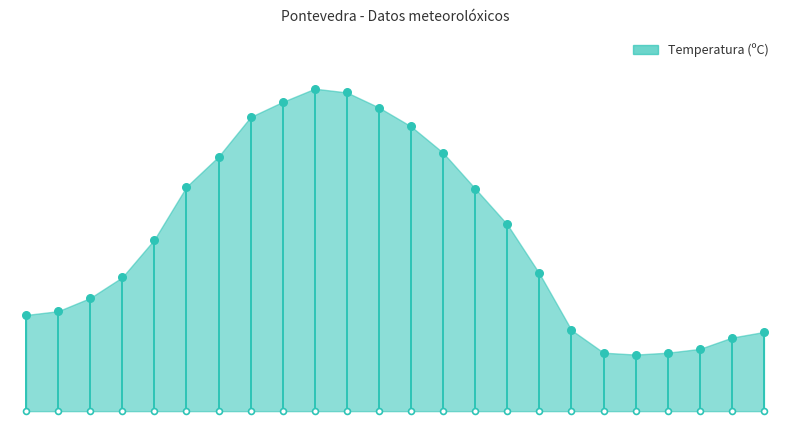

Which has a higher value, 31/05 17:00 or 01/06 02:00?

31/05 17:00